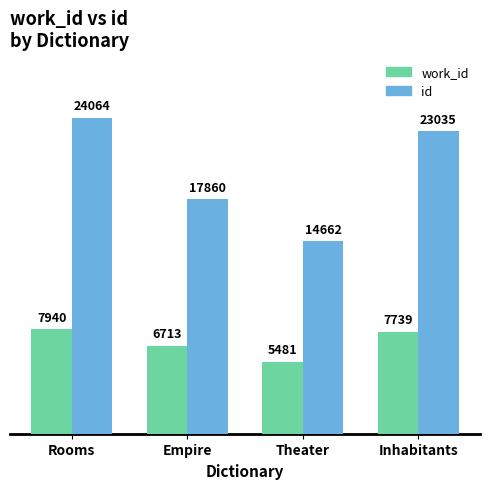

Which series has the widest spread of values?

id